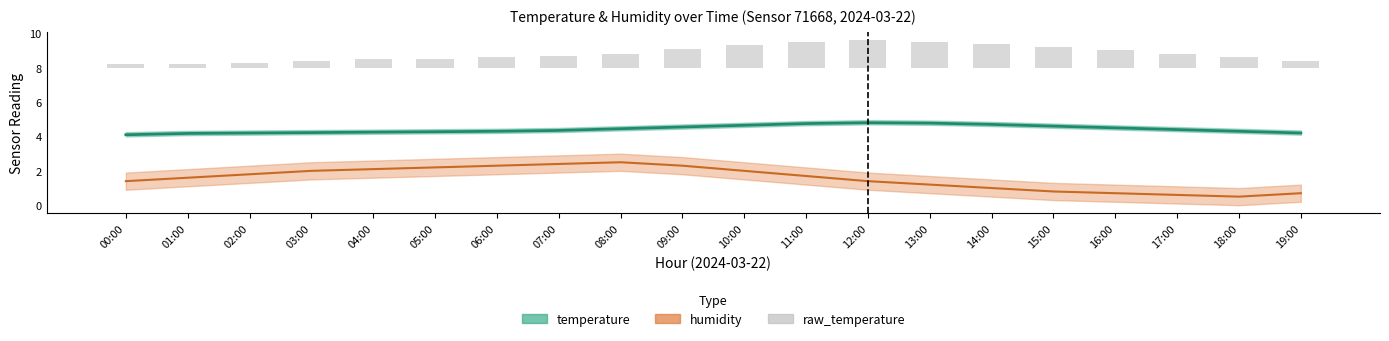

Is it true that the value at 15:00 is 0.3?

False